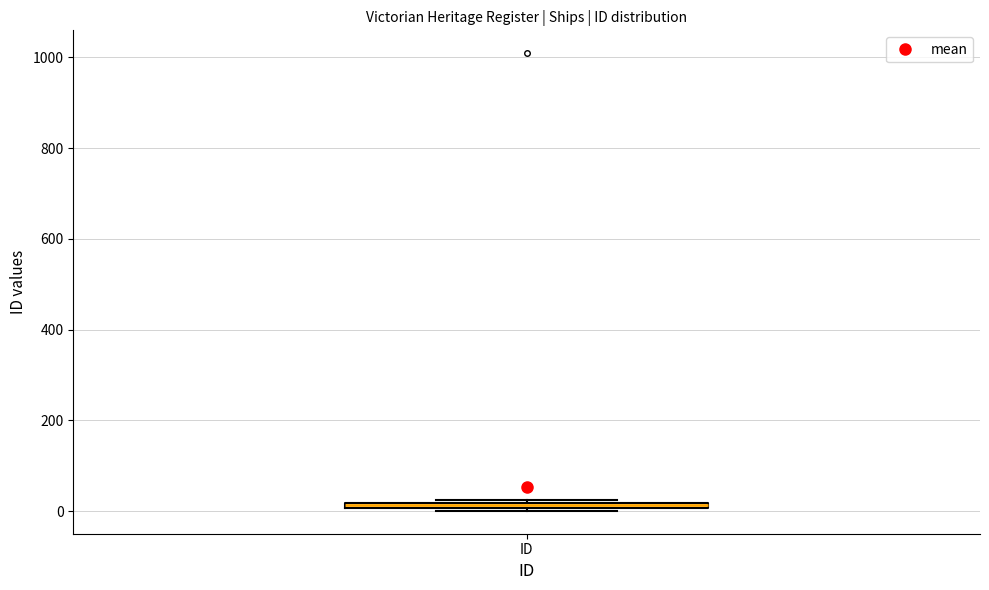

Where is the upper edge of the box for ID on the y-axis? The values are not printed on the chart, so give them approximately, as read against the axis.

20